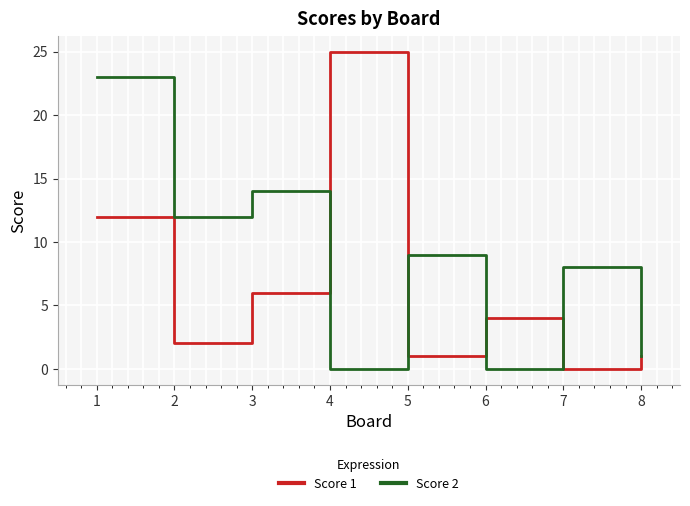

What are all the series names shown in the legend?

Score 1, Score 2